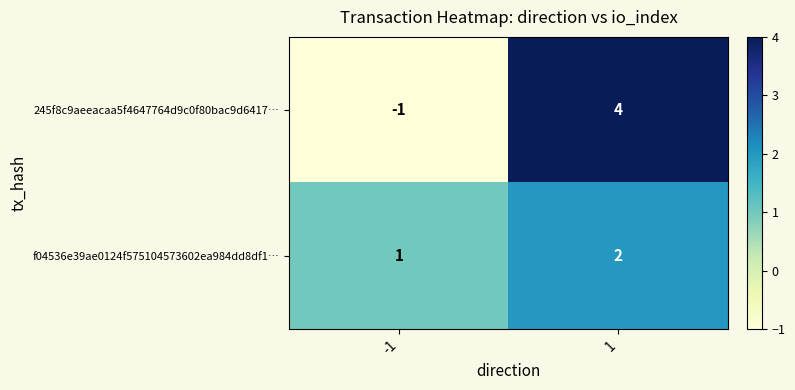

The 245f8c9aeeacaa5f4647764d9c0f80bac9d6417… series shows 7 at 1. True or false?

False